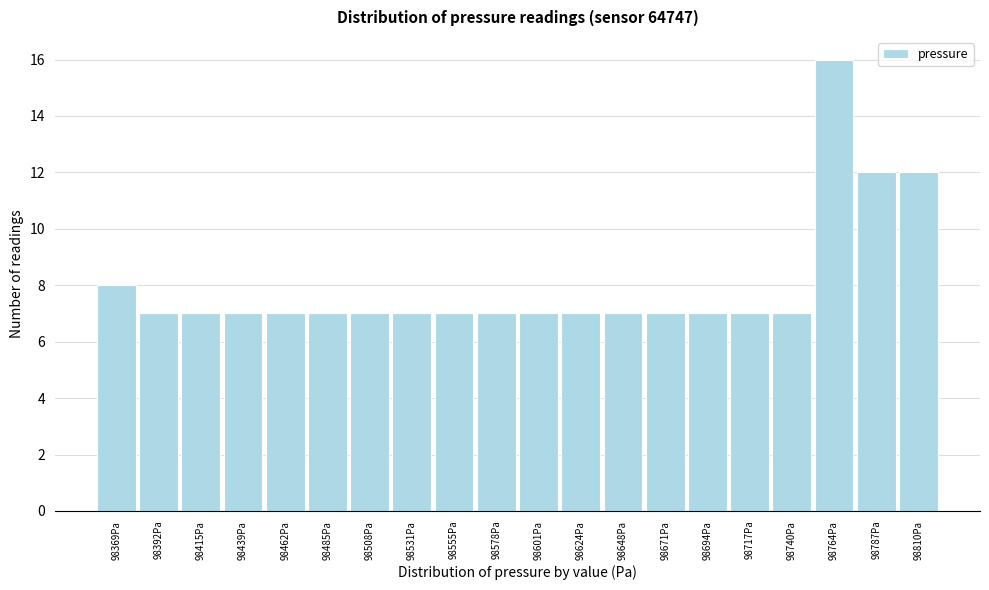

Reading left to right, what are all the values shown in this chart?

98369Pa=8	98392Pa=7	98415Pa=7	98439Pa=7	98462Pa=7	98485Pa=7	98508Pa=7	98531Pa=7	98555Pa=7	98578Pa=7	98601Pa=7	98624Pa=7	98648Pa=7	98671Pa=7	98694Pa=7	98717Pa=7	98740Pa=7	98764Pa=16	98787Pa=12	98810Pa=12